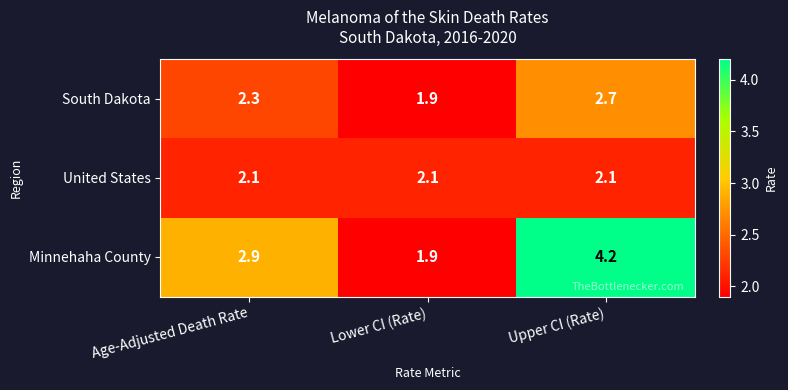

Reading left to right, transcribe all the data shown in this chart.

South Dakota: Age-Adjusted Death Rate=2.3	Lower CI (Rate)=1.9	Upper CI (Rate)=2.7
United States: Age-Adjusted Death Rate=2.1	Lower CI (Rate)=2.1	Upper CI (Rate)=2.1
Minnehaha County: Age-Adjusted Death Rate=2.9	Lower CI (Rate)=1.9	Upper CI (Rate)=4.2